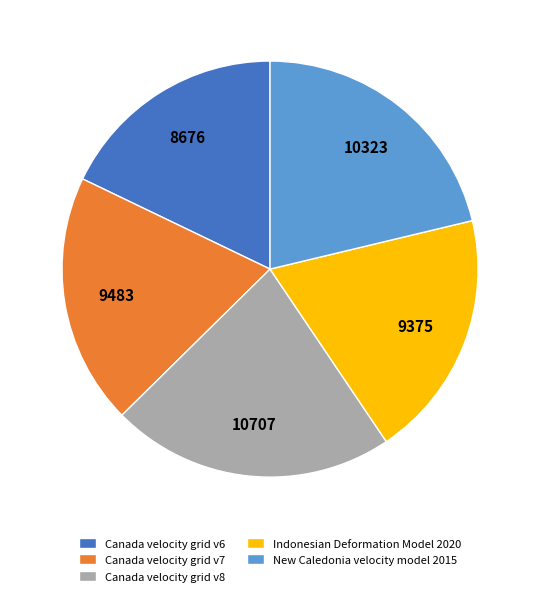

What is the largest slice in the pie chart?

Canada velocity grid v8